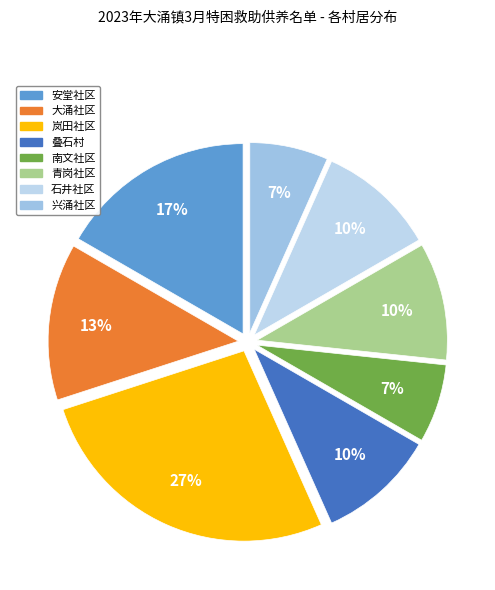

How many slices are in this pie chart?

8